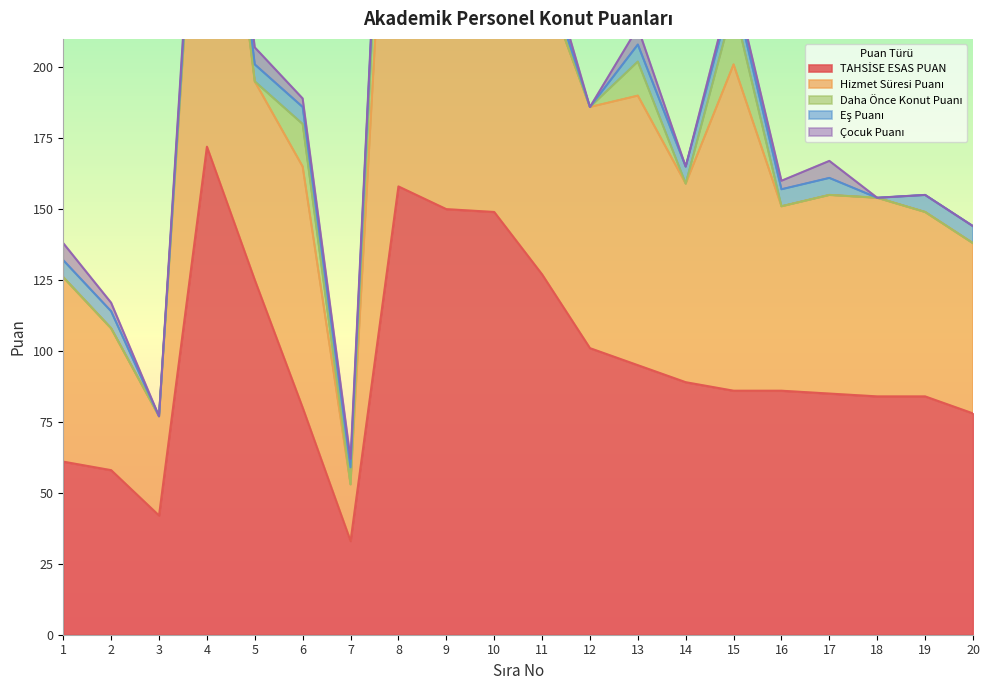

Which series has the widest spread of values?

Hizmet Süresi Puanı